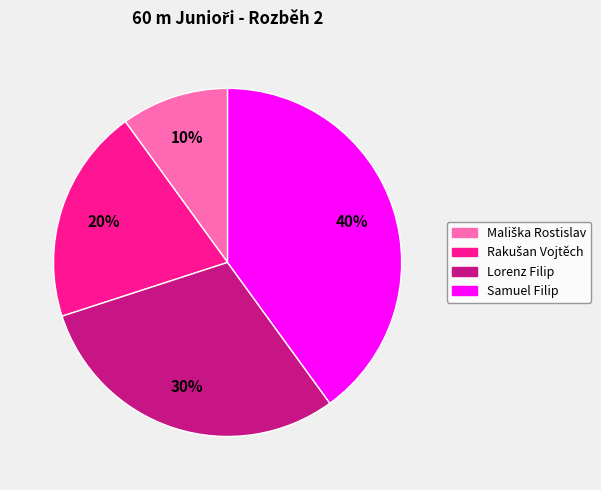

To the nearest percent, what is the average slice percentage?

25%